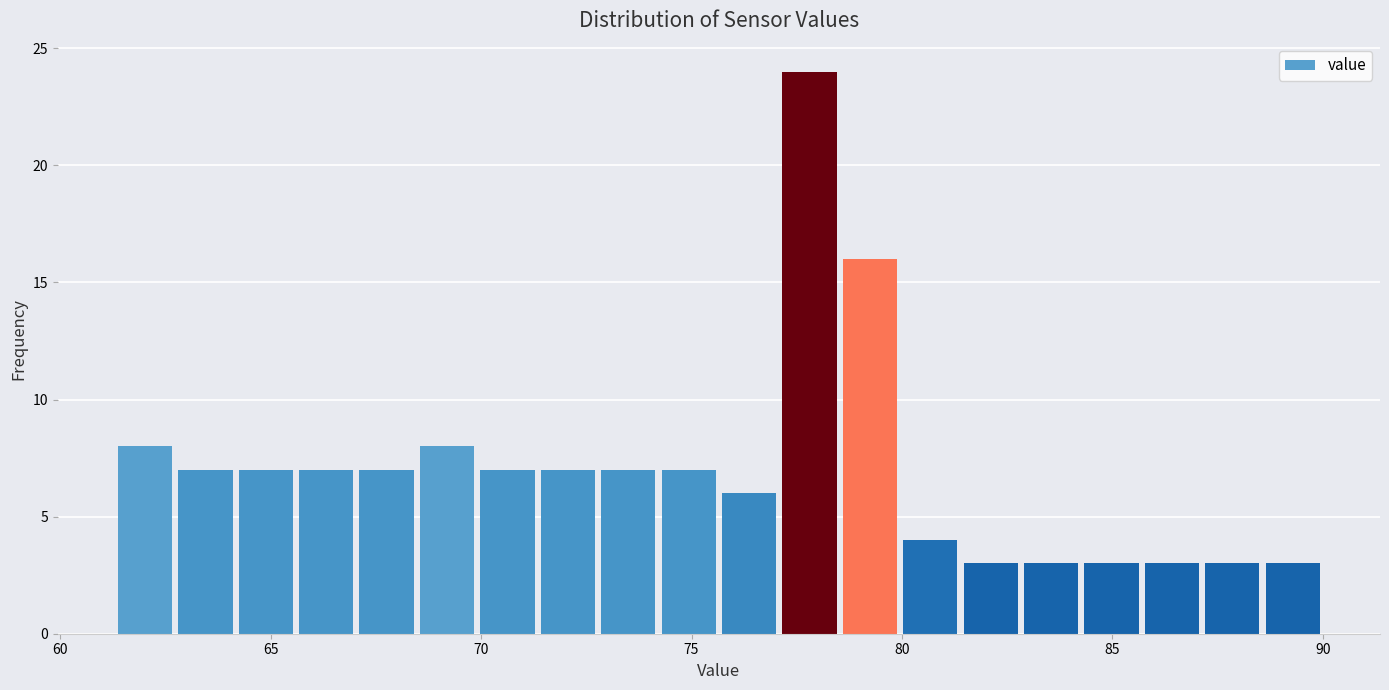

Around what value on the x-axis is the tallest bar? Give the approximate position of its centre, as read against the axis.

78.0